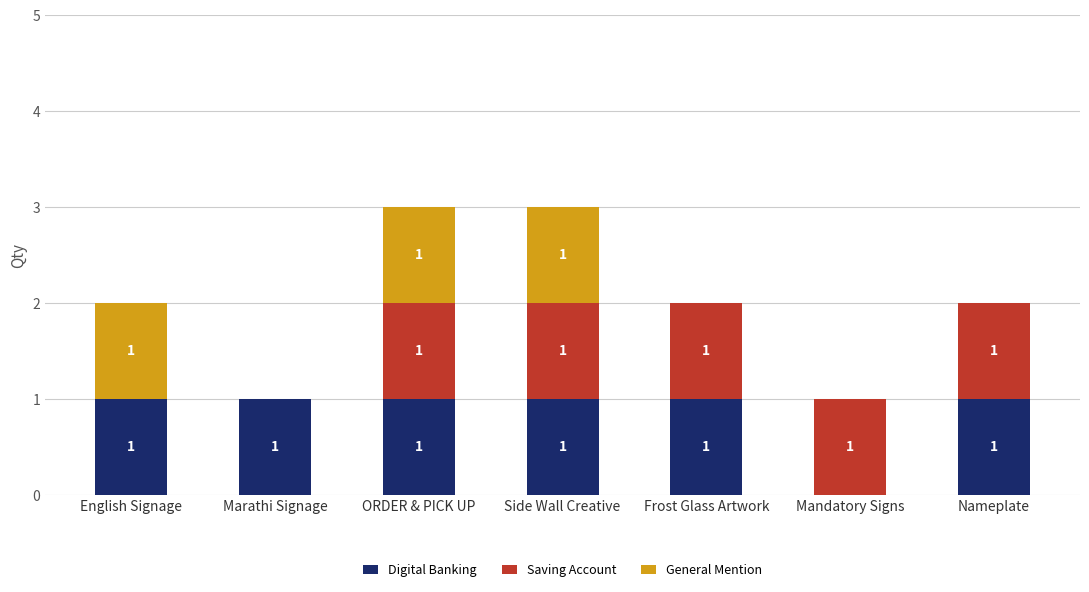

What is the total value across all series at ORDER & PICK UP?

3